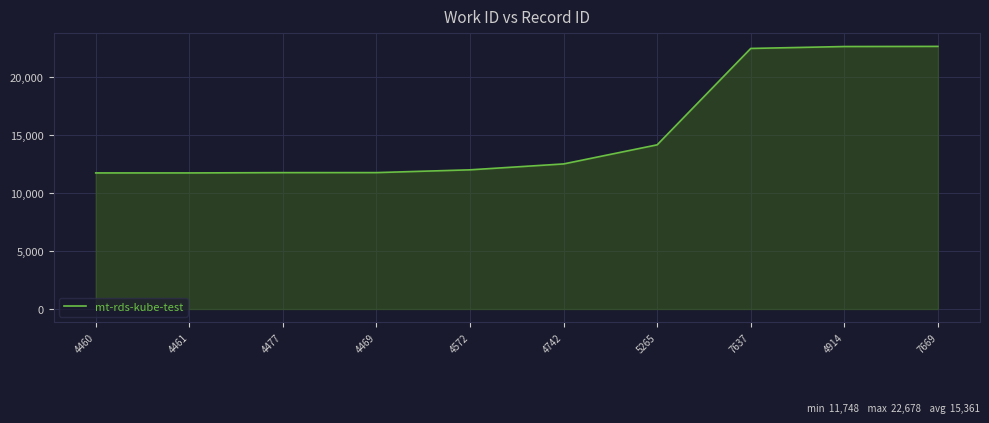

The chart shows a value of 20956 at 4469. True or false?

False